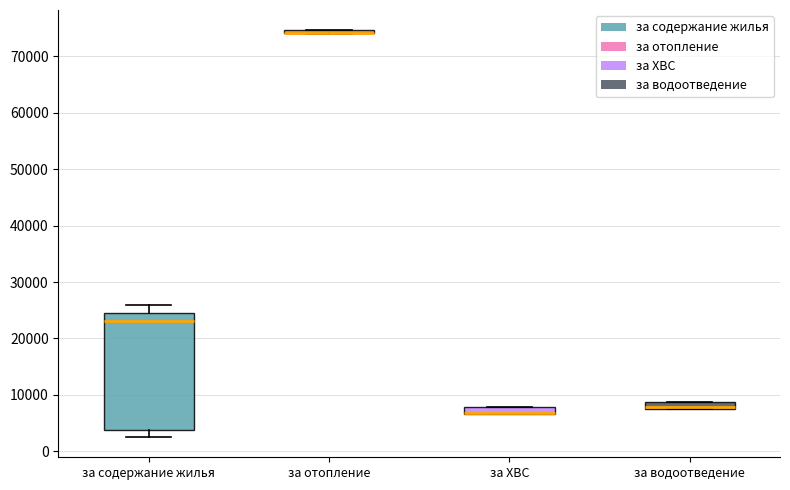

Which box is the tallest, from its lower edge to its upper edge?

за содержание жилья